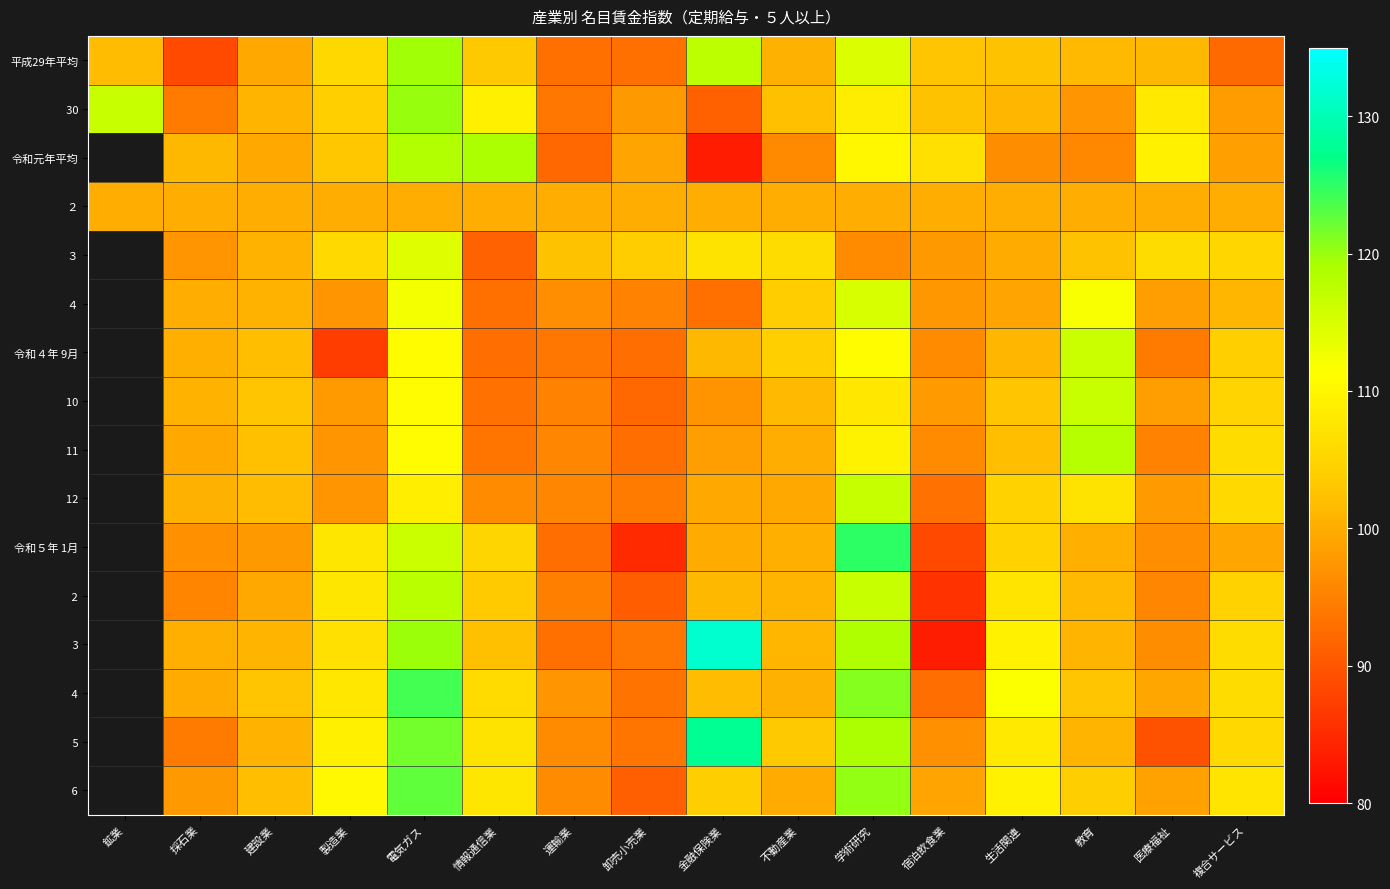

At which label does 5 first exceed 101?

製造業